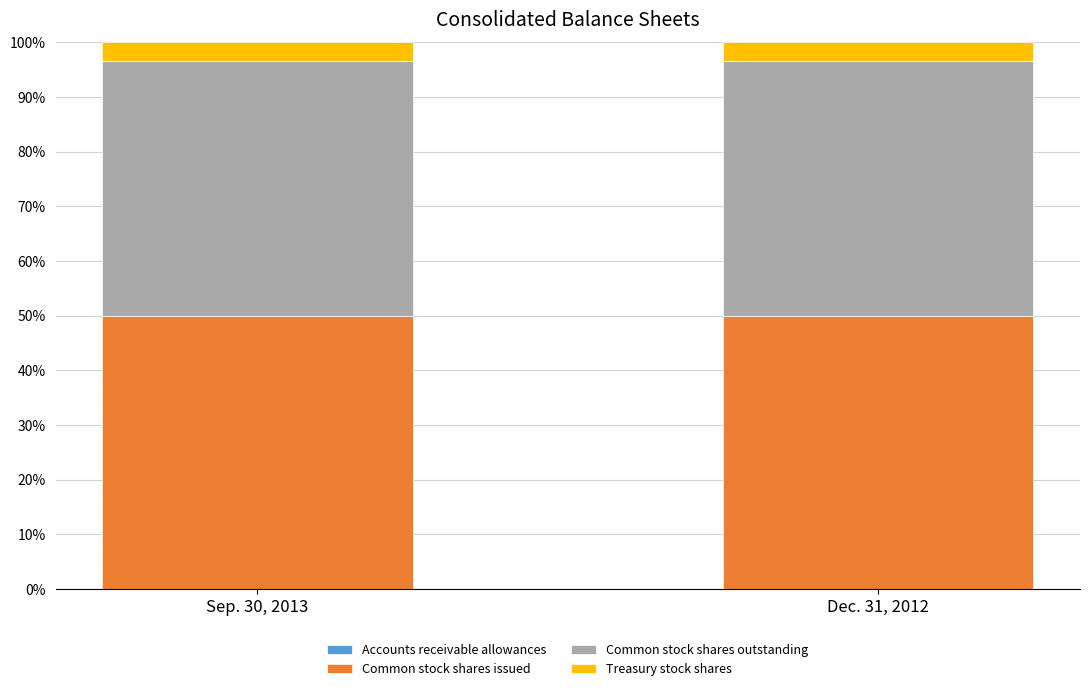

Rank the categories by Accounts receivable allowances value from lowest to highest.

Dec. 31, 2012, Sep. 30, 2013